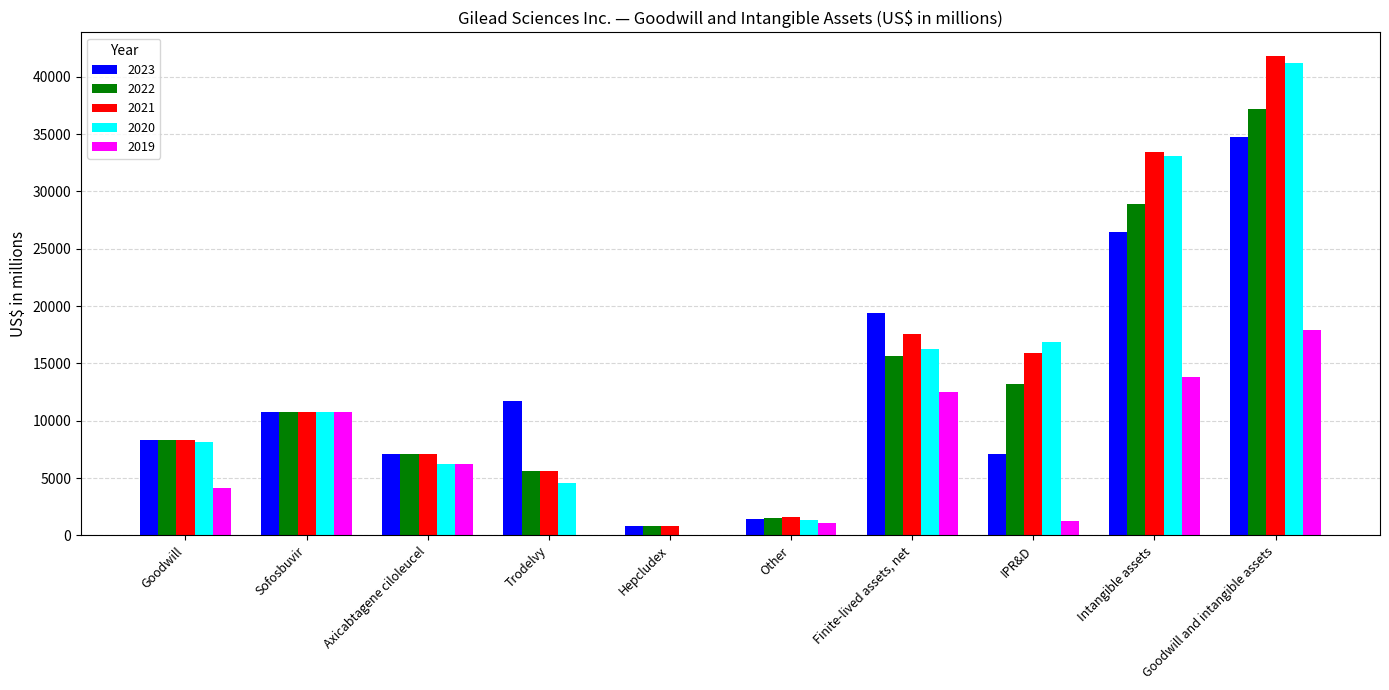

Which series changed the most between Axicabtagene ciloleucel and Goodwill and intangible assets?

2020